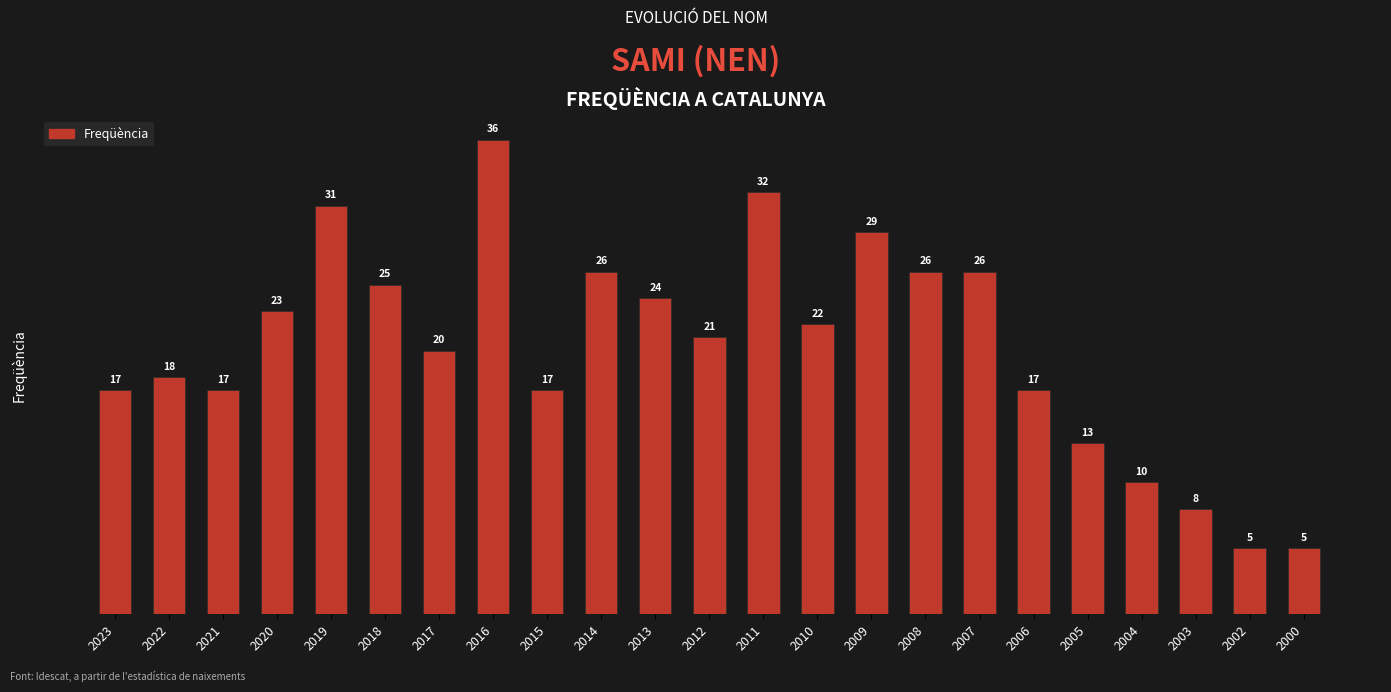

Which label corresponds to the largest value in the chart?

2016